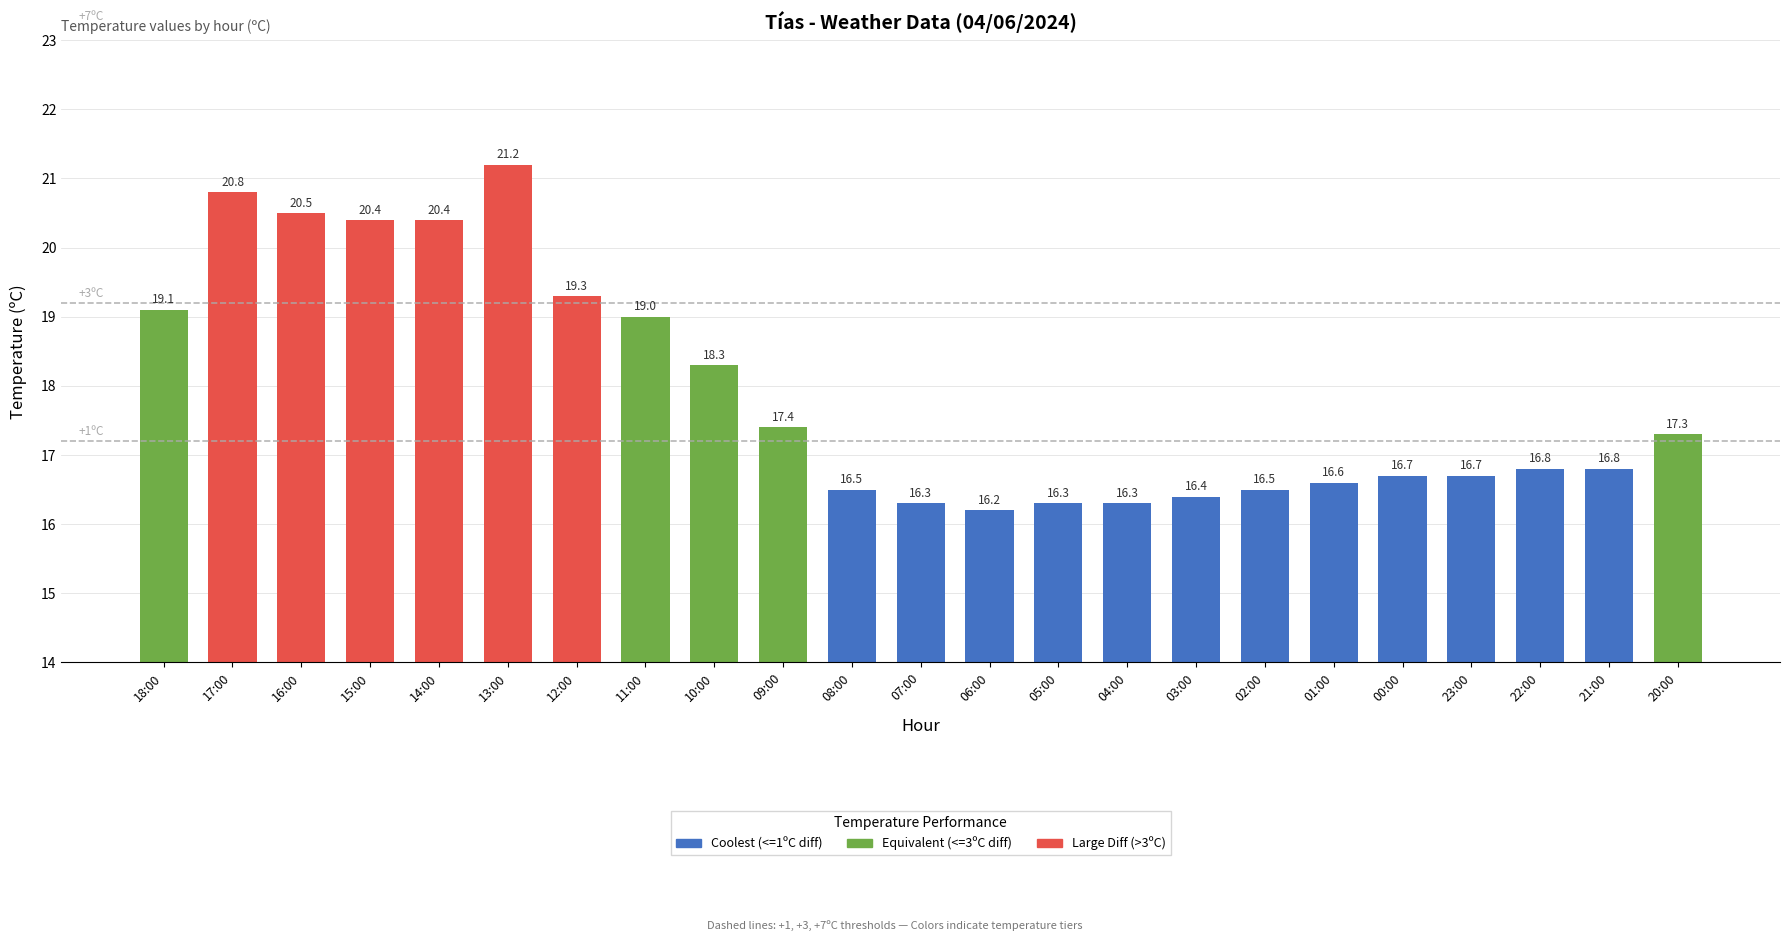

What is the sum of all values?

411.8